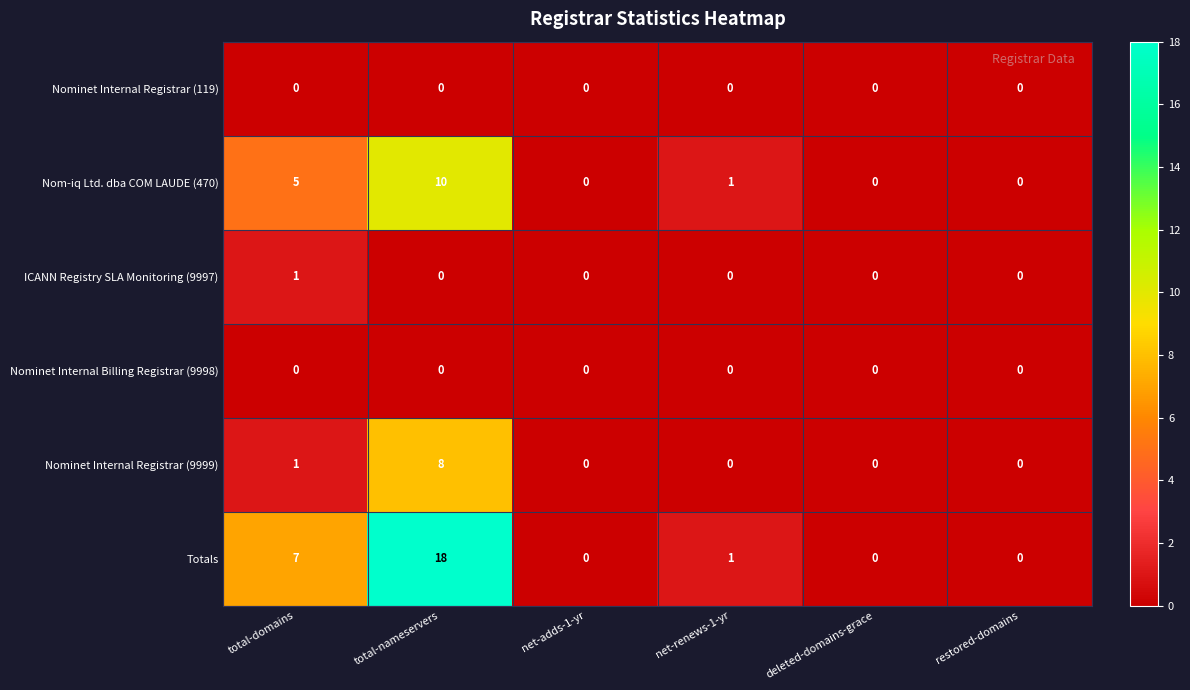

Which series changed the most between total-domains and deleted-domains-grace?

Totals